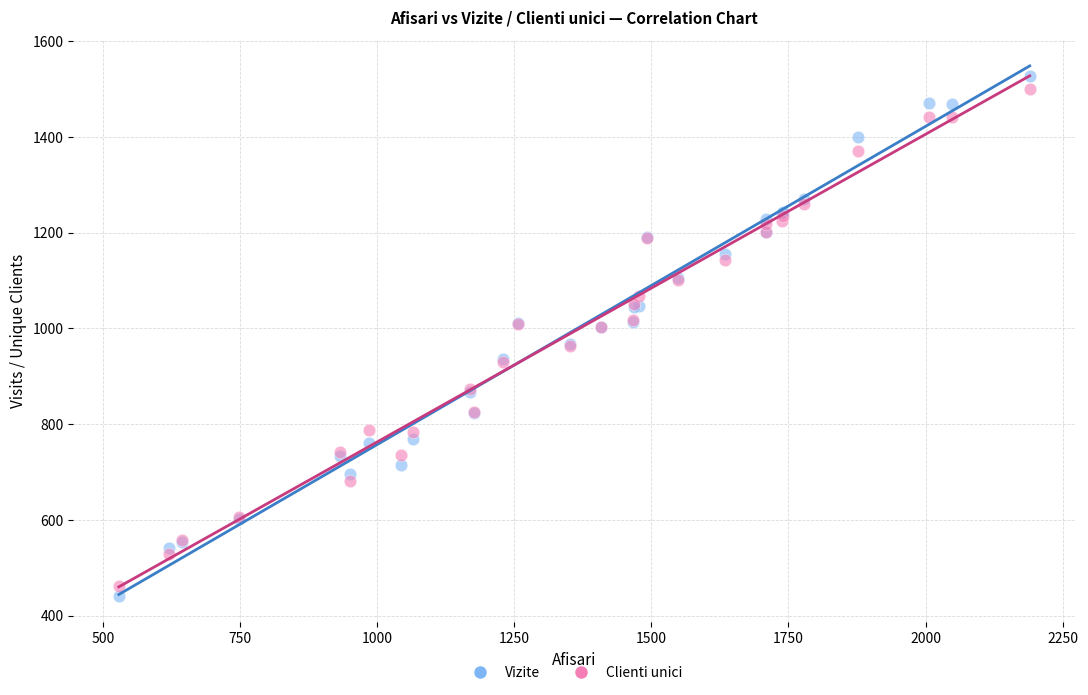

What is the X range (max minus min) for the scatter plot?

1661